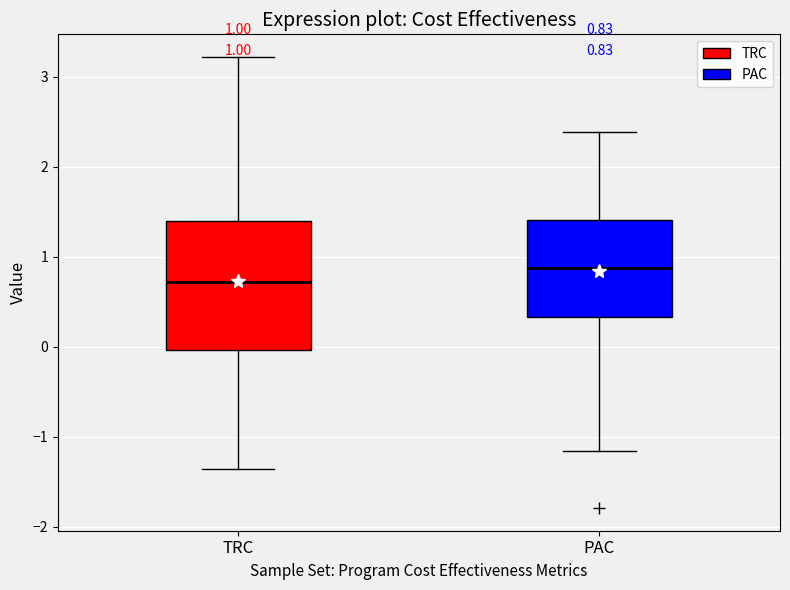

Which box has the highest median line?

PAC